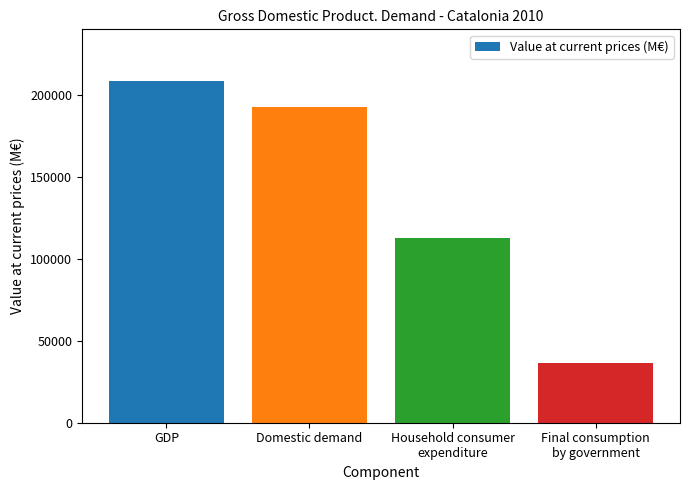

Reading left to right, what are all the values shown in this chart?

GDP=208593	Domestic demand=192717	Household consumer
expenditure=112823	Final consumption
by government=36412